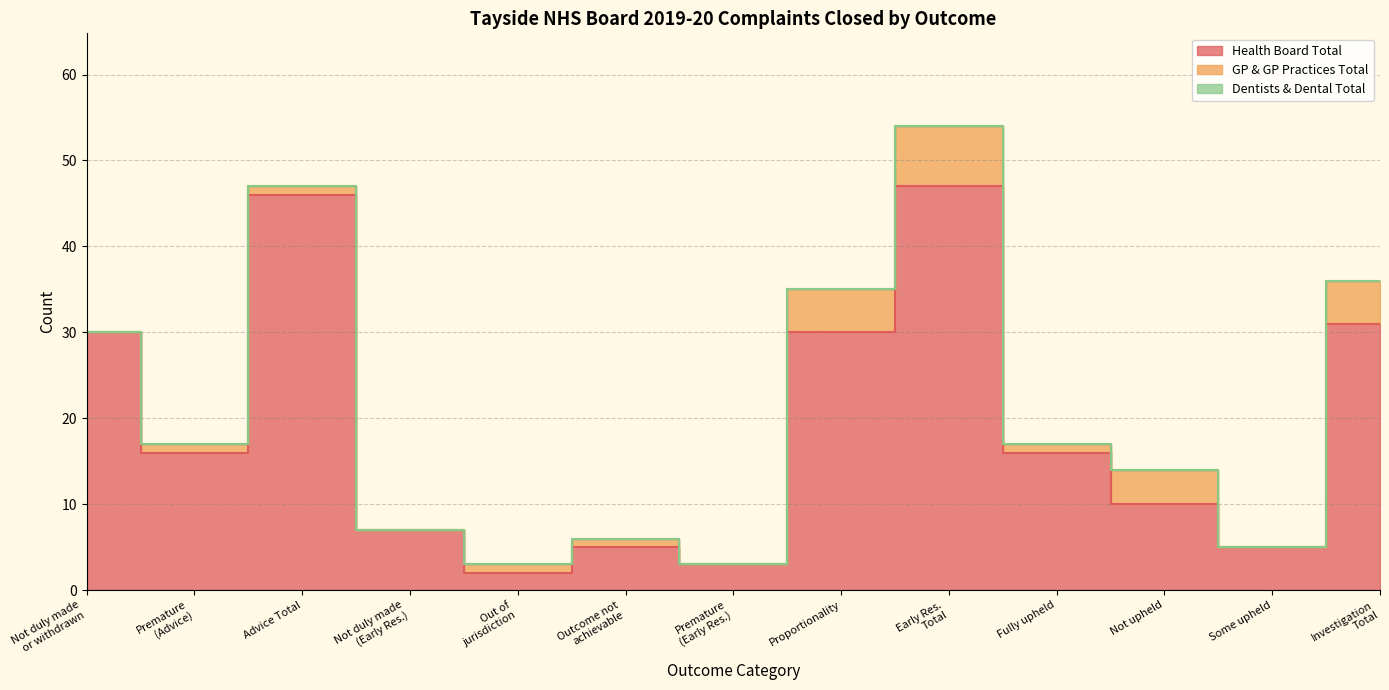

How many lines are shown in the chart?

3